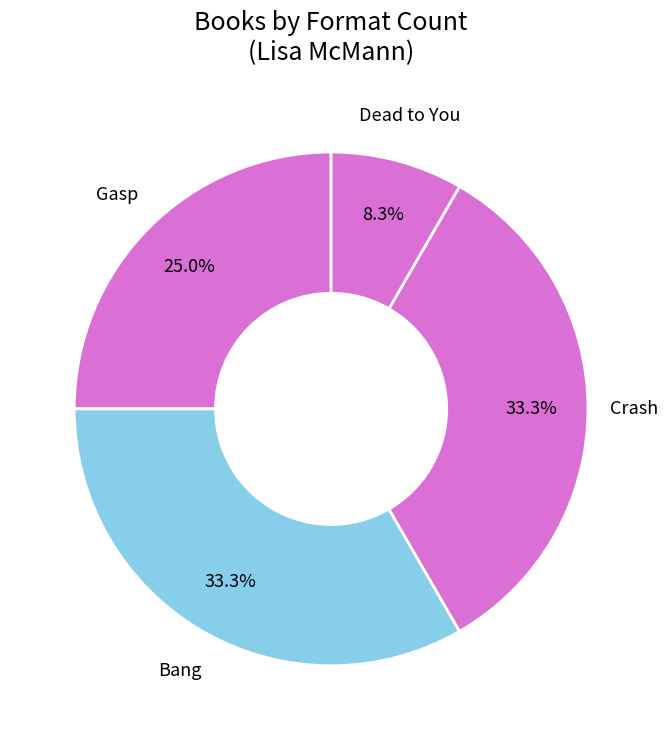

How many segments does this pie chart have?

4